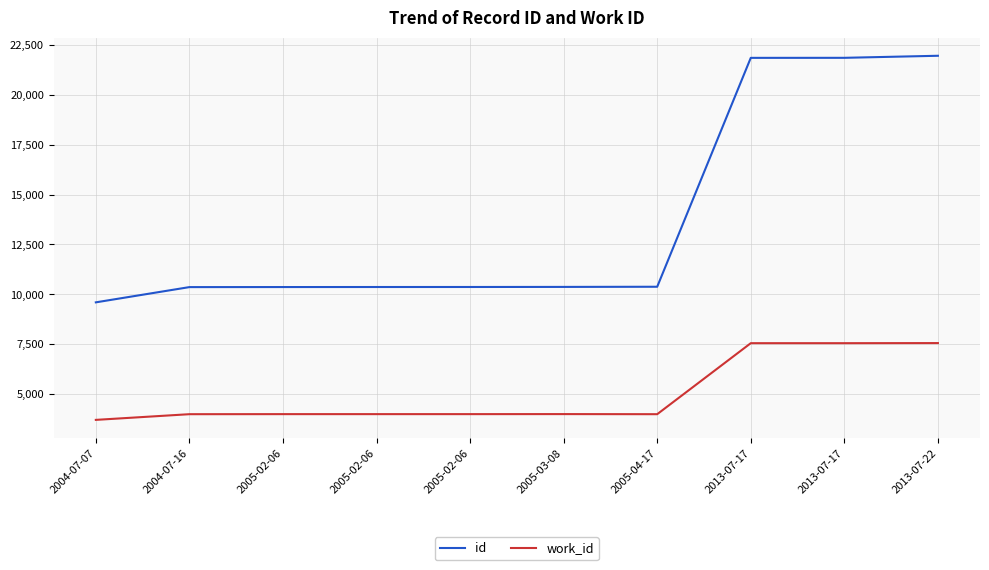

What is the total value across all series at 2004-07-16?

14347